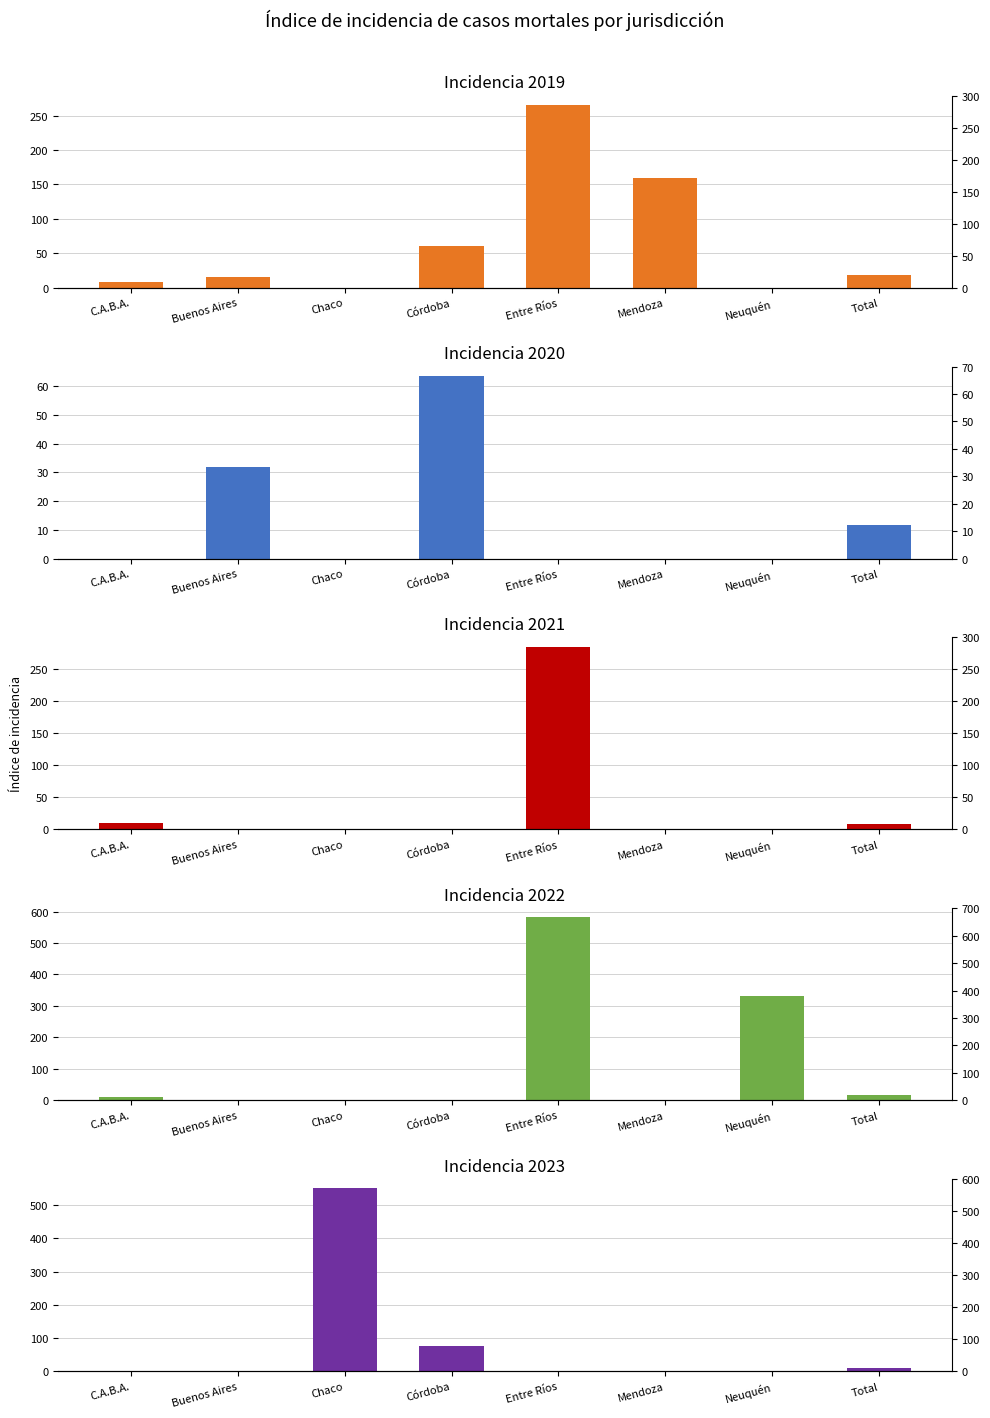

Which series has the largest range (max minus min)?

2022